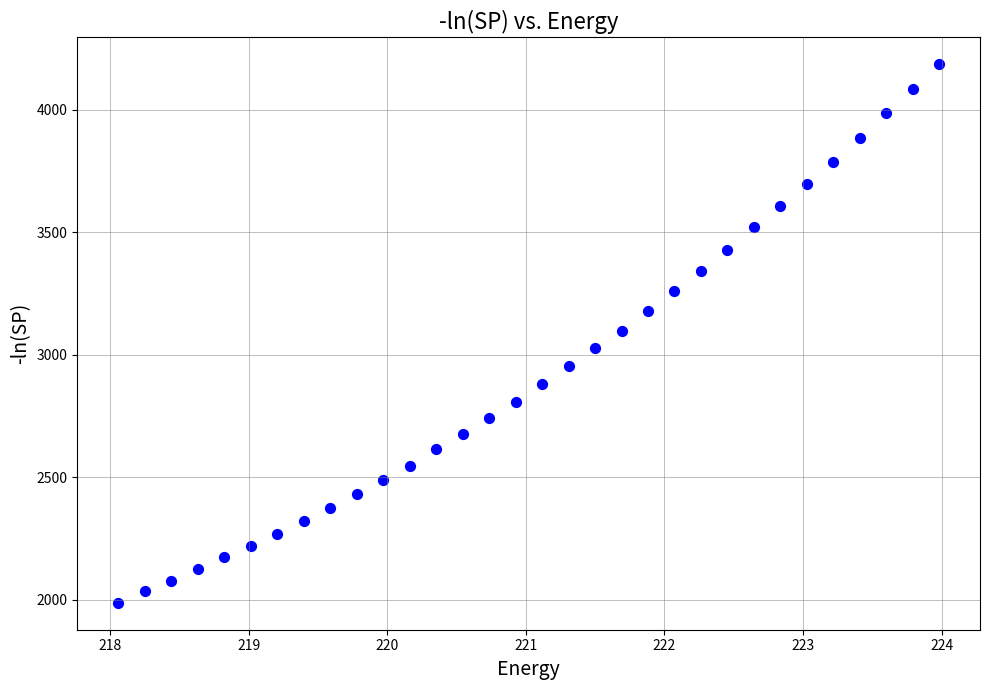

What is the range of X values (max minus min)?

5.9